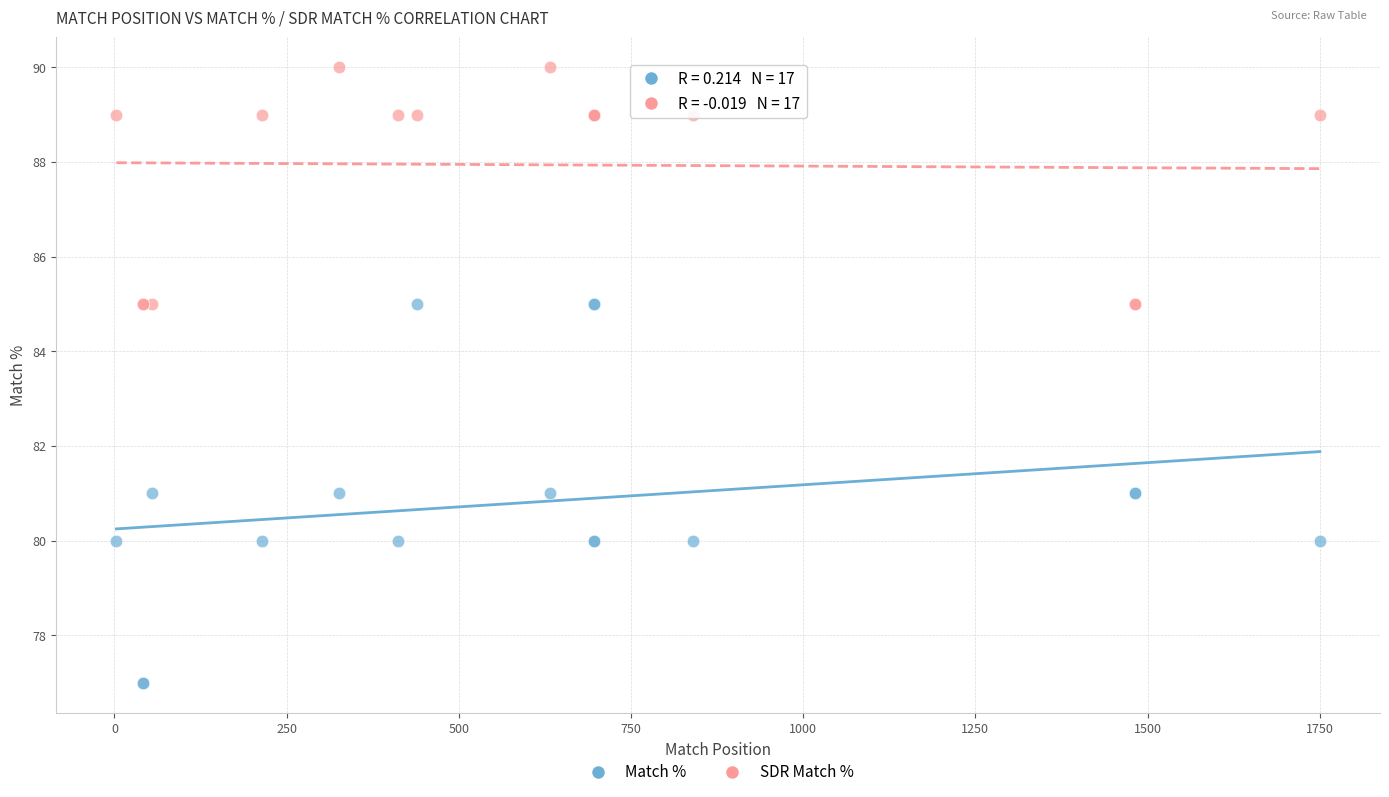

Which series has the largest Y range (max minus min)?

Match %